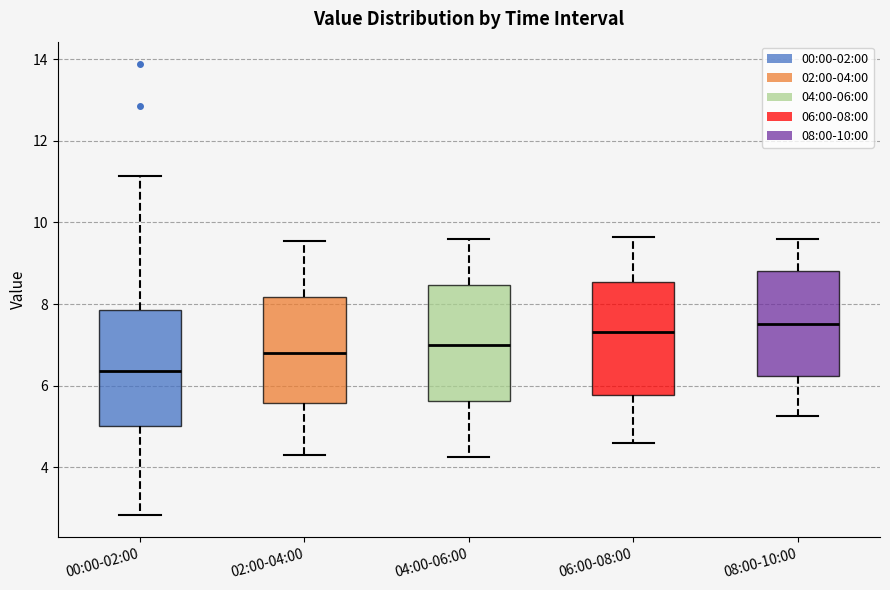

Which box's median line is the lowest?

00:00-02:00